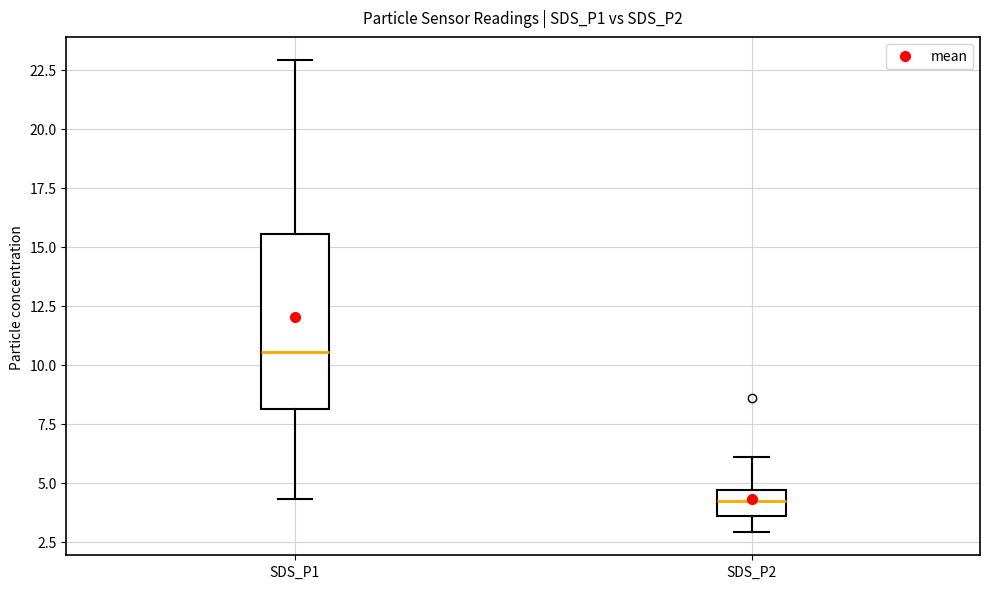

Where does the lower whisker of the box for SDS_P1 end on the y-axis? The values are not printed on the chart, so give them approximately, as read against the axis.

4.5